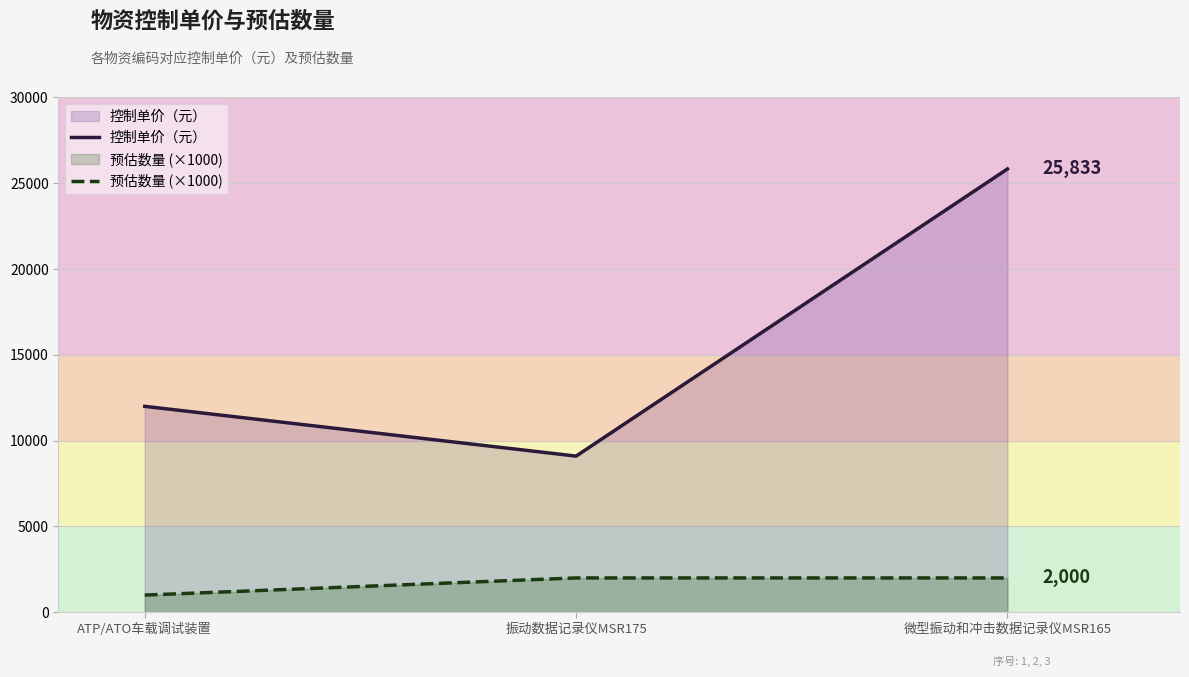

What position from the left is 振动数据记录仪MSR175?

2